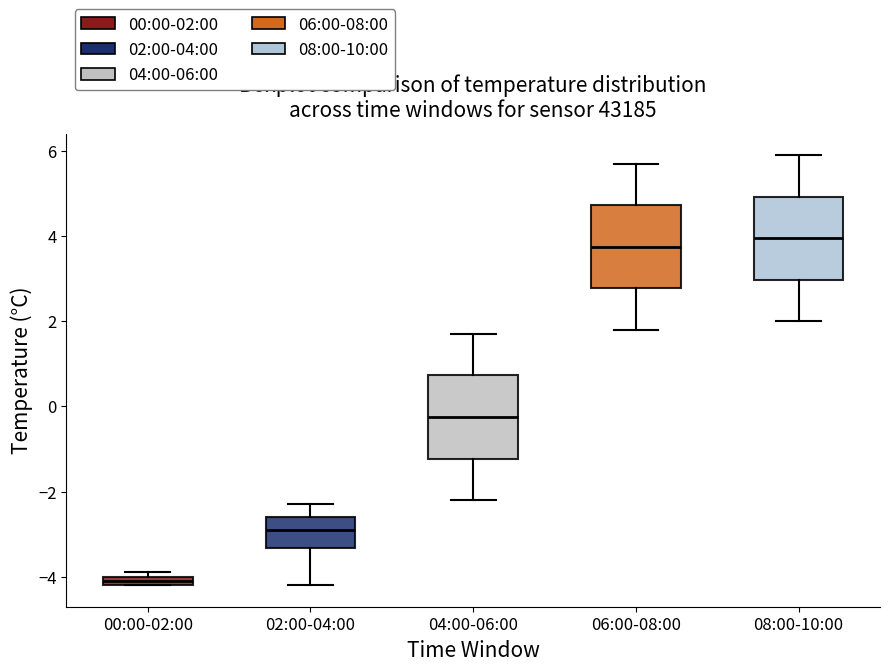

Which box's median line is the highest?

08:00-10:00